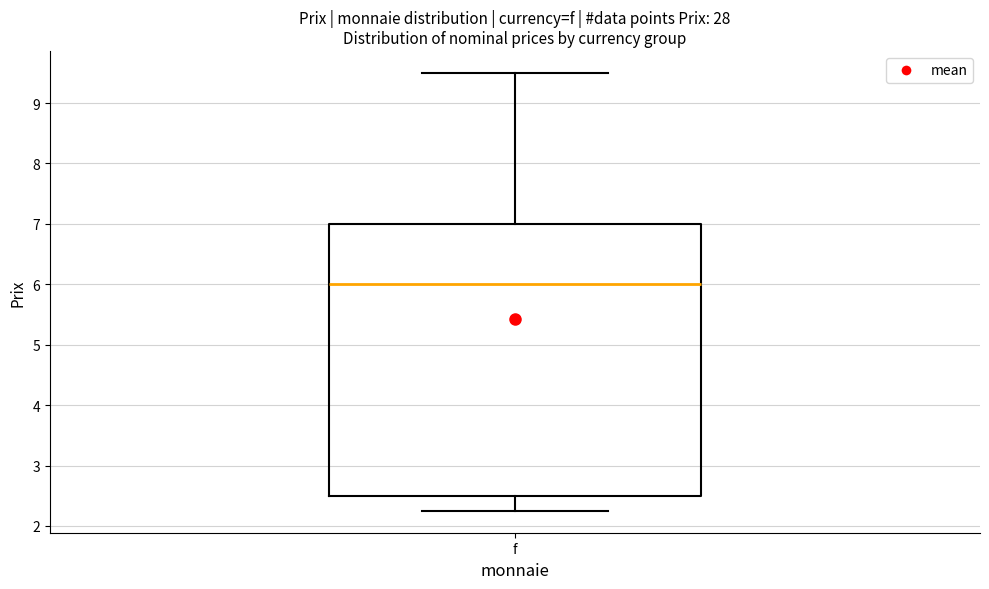

Where is the upper edge of the box for f on the y-axis? The values are not printed on the chart, so give them approximately, as read against the axis.

7.0